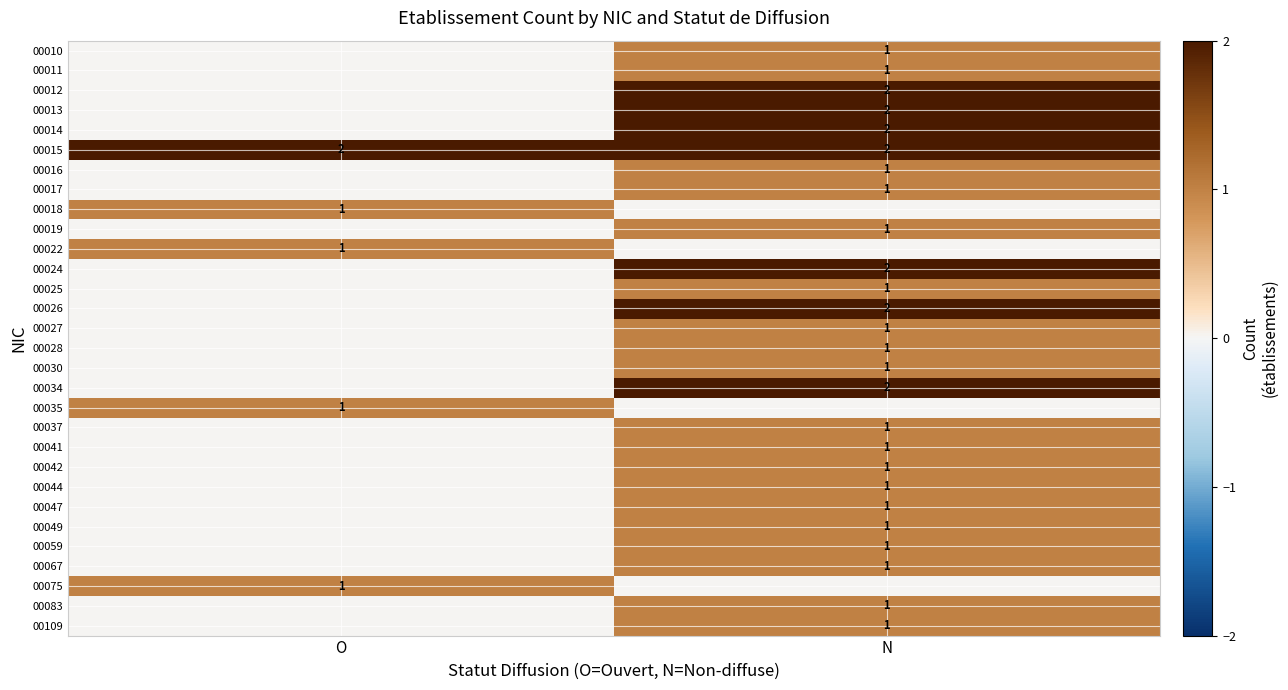

Which category has the highest value across all series?

N